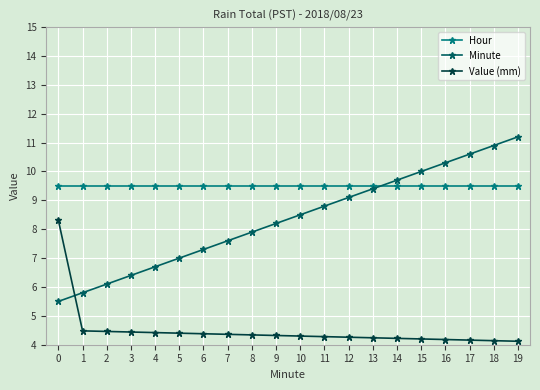

What is the average value of the Value (mm) series?

4.5